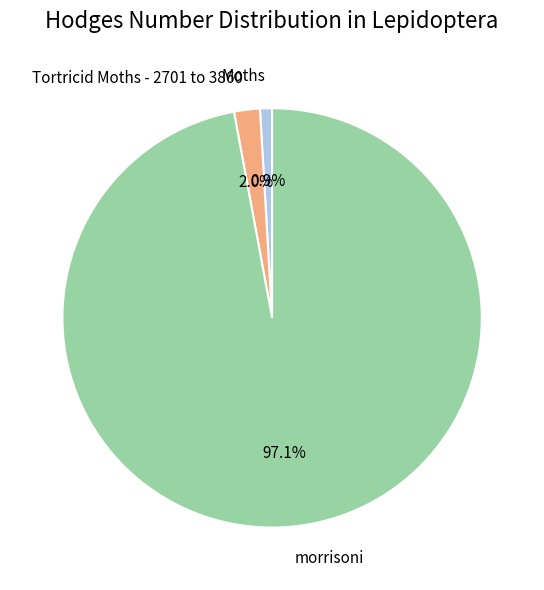

How many segments does this pie chart have?

3